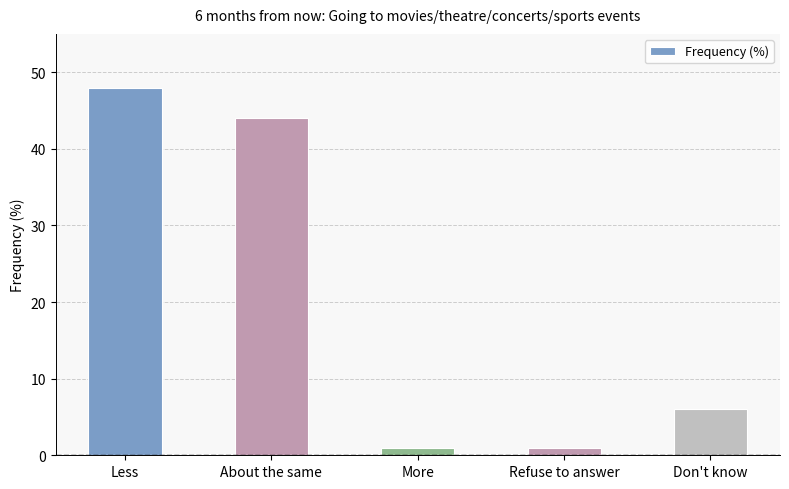

What is the change in value from Less to Don't know?

-42